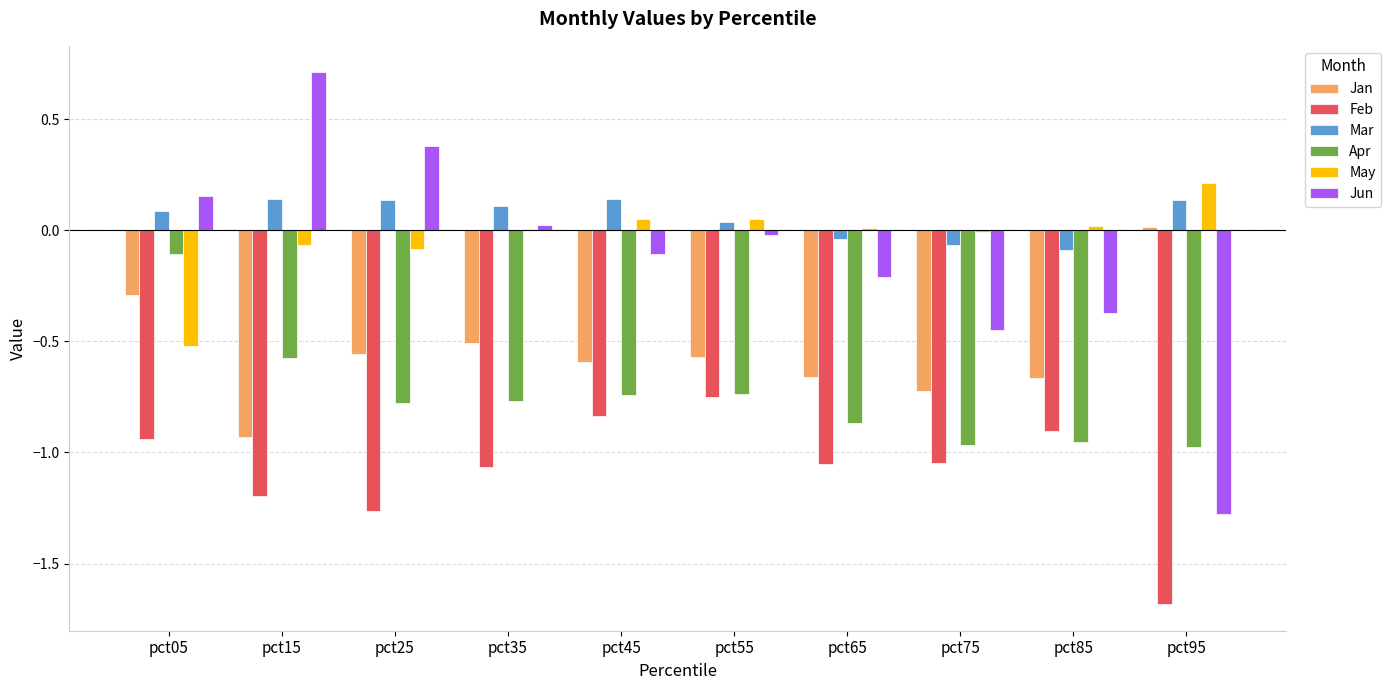

What is the sum of all Jun values?

-1.2